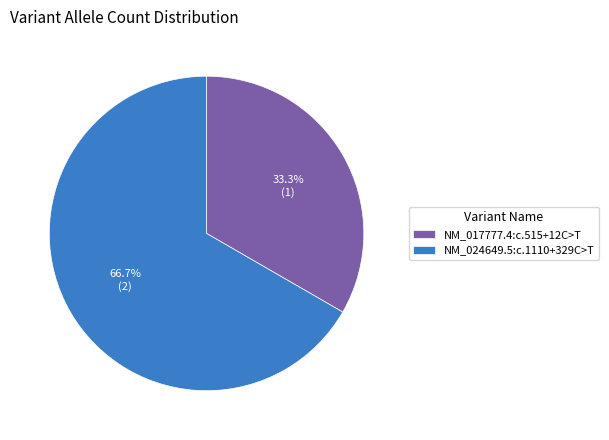

Is the sum of NM_024649.5:c.1110+329C>T and NM_017777.4:c.515+12C>T greater than half?

Yes